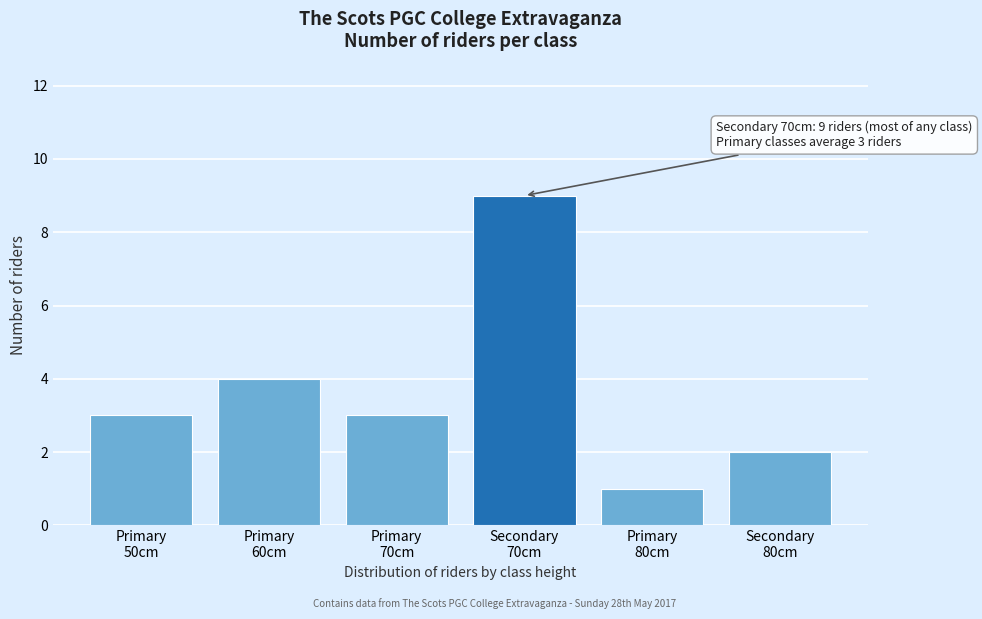

Reading right to left, extract all data points from this chart.

2	1	9	3	4	3